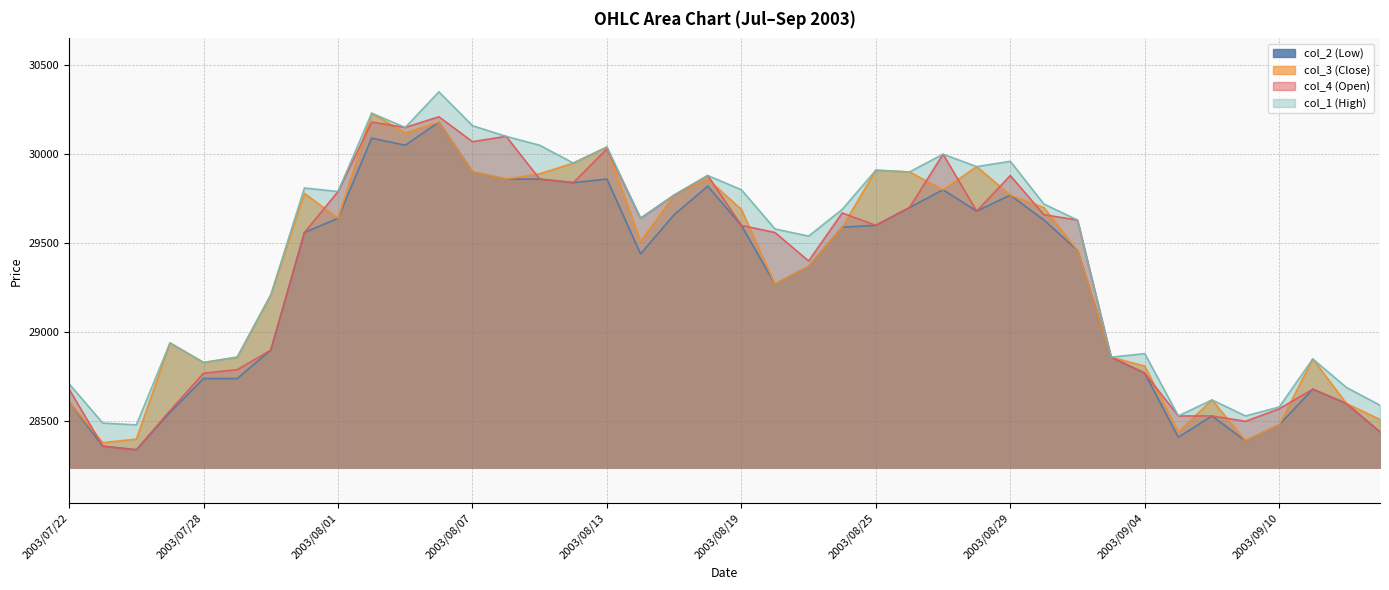

What position from the left is 2003/07/24?

3